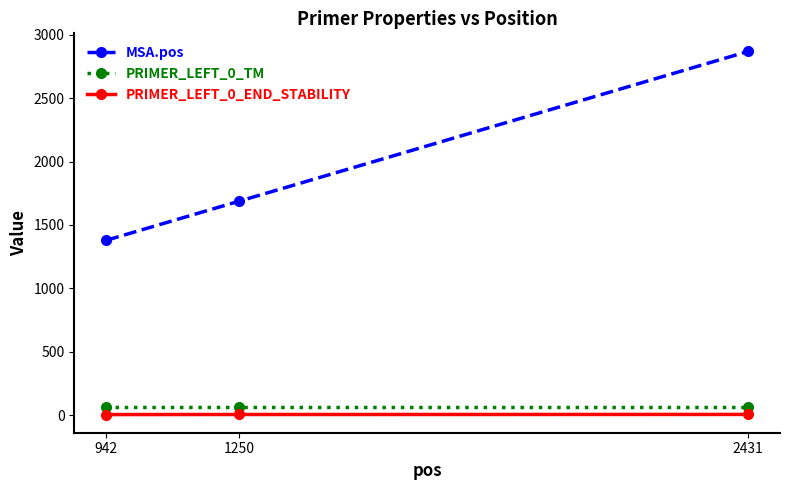

What are all the series names shown in the legend?

MSA.pos, PRIMER_LEFT_0_TM, PRIMER_LEFT_0_END_STABILITY